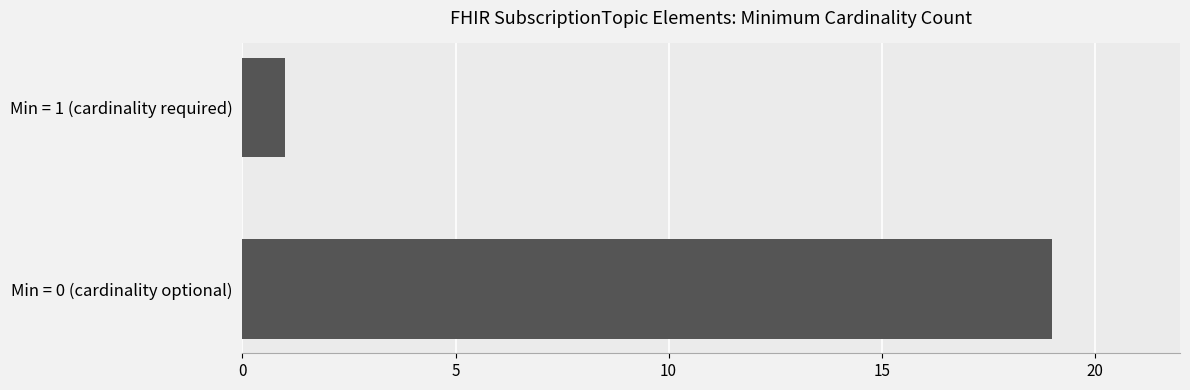

Rank the categories by value from lowest to highest.

Min = 1 (cardinality required), Min = 0 (cardinality optional)